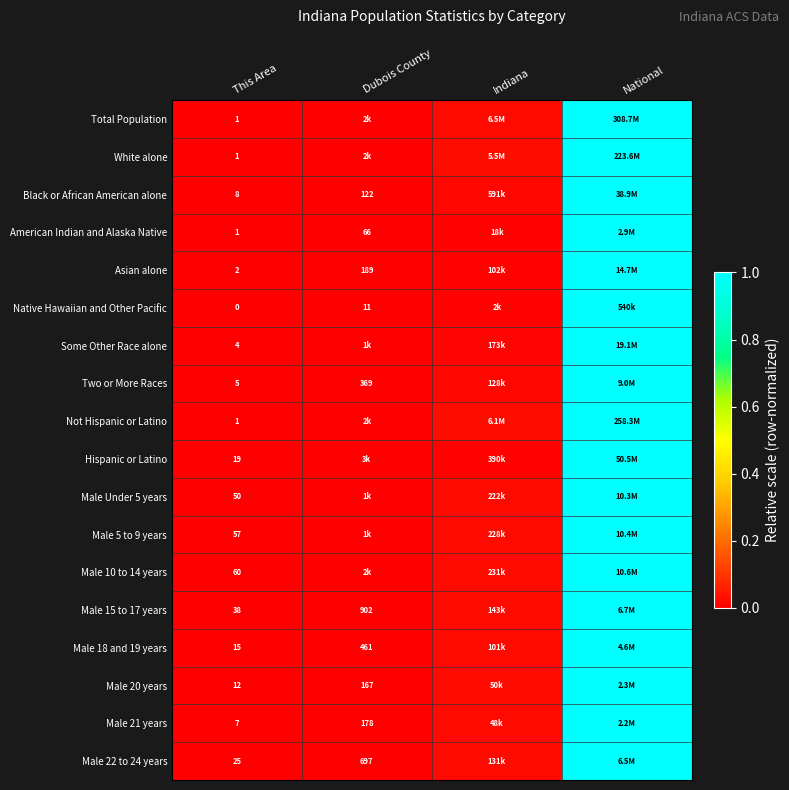

Which series has the largest range (max minus min)?

Total Population